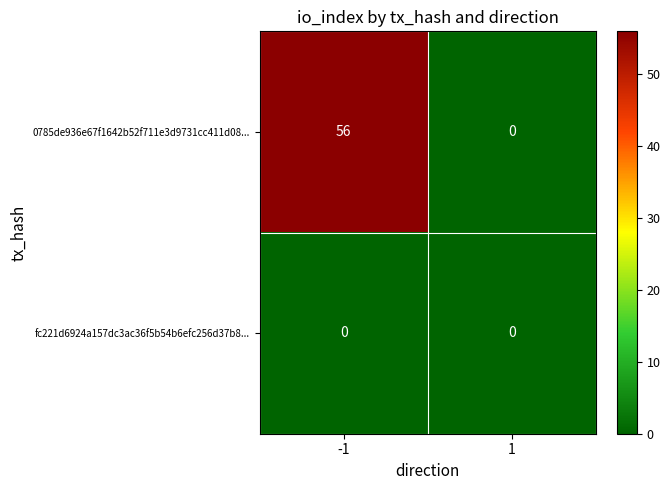

How many series are shown in this chart?

2